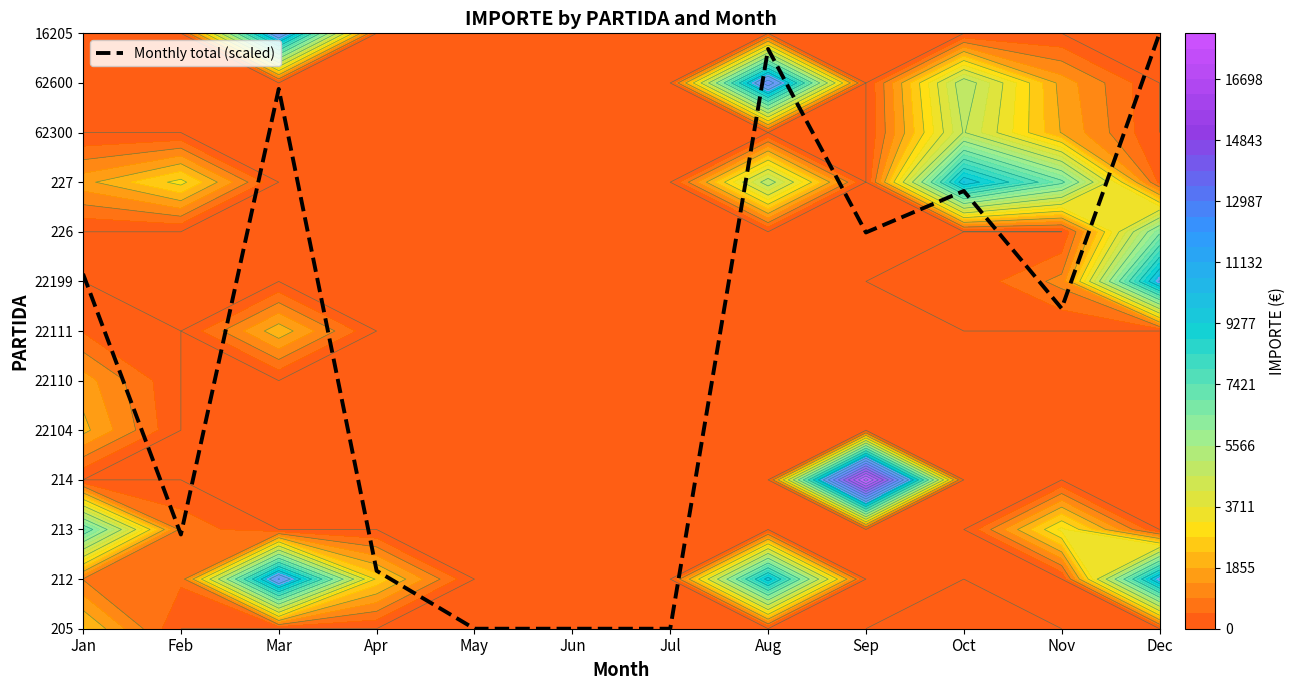

The value at Jun is 0.0. True or false?

True